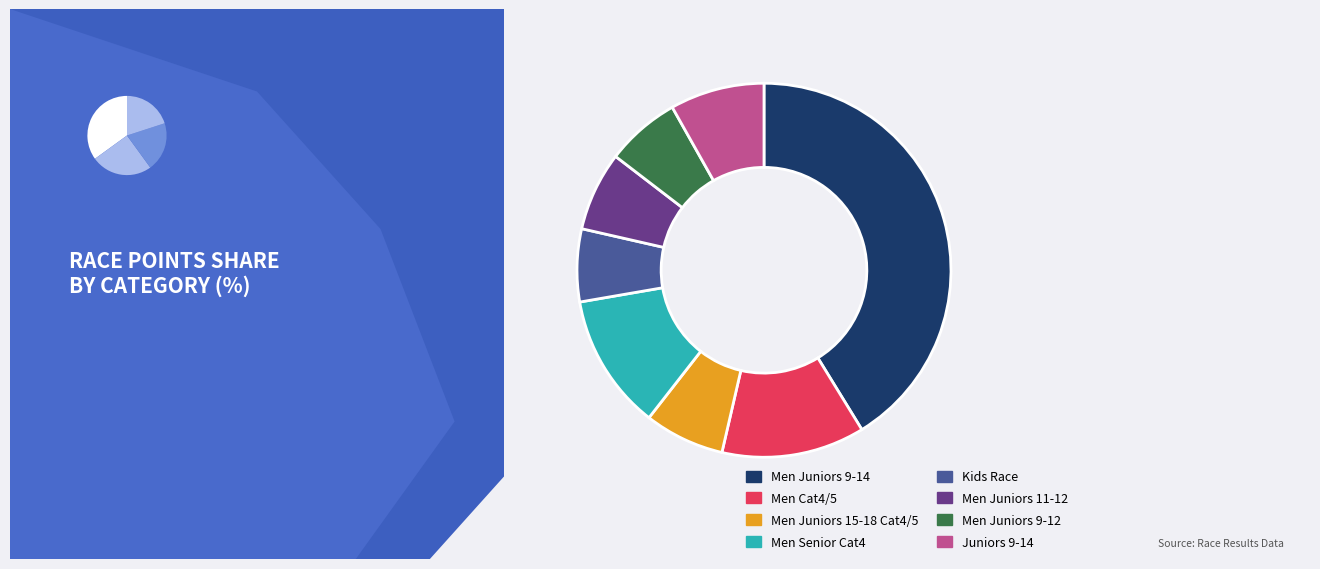

How many segments does this pie chart have?

8